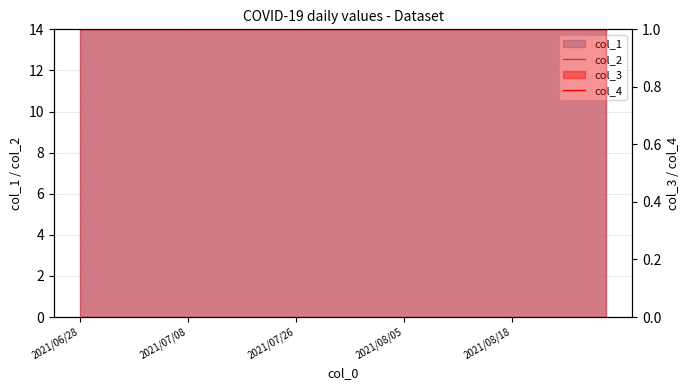

Is it true that col_2 equals 8 at 39?

False